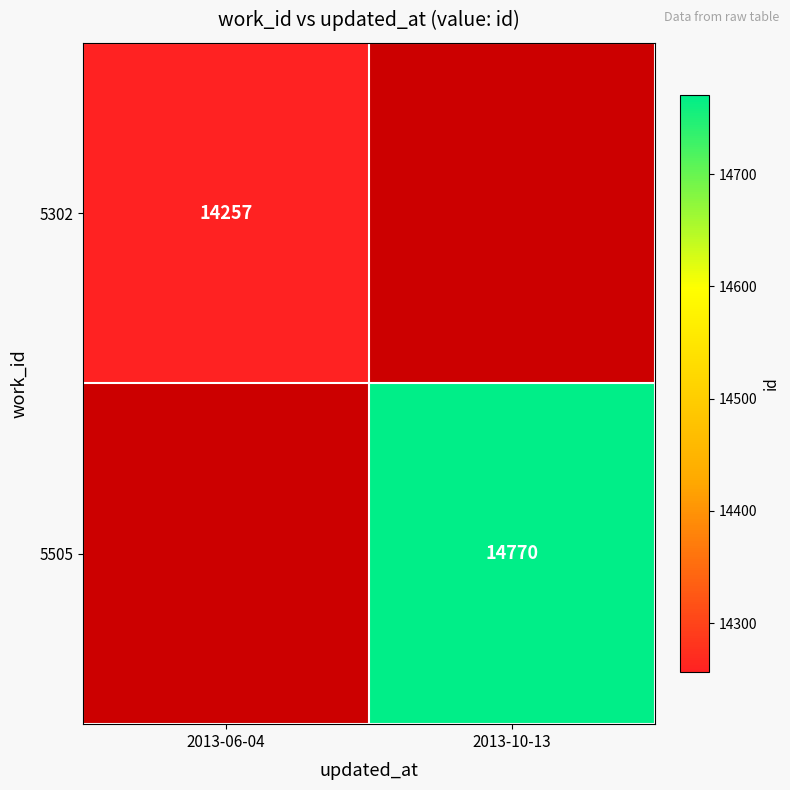

Is the value of 5505 at 2013-10-13 greater than the value of 5302 at 2013-06-04?

Yes